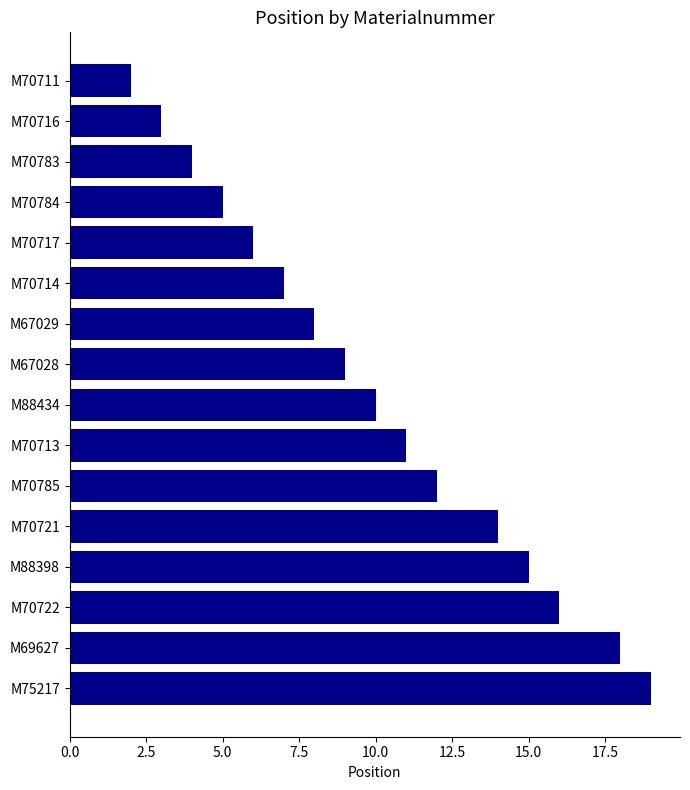

Which label corresponds to the largest value in the chart?

M75217